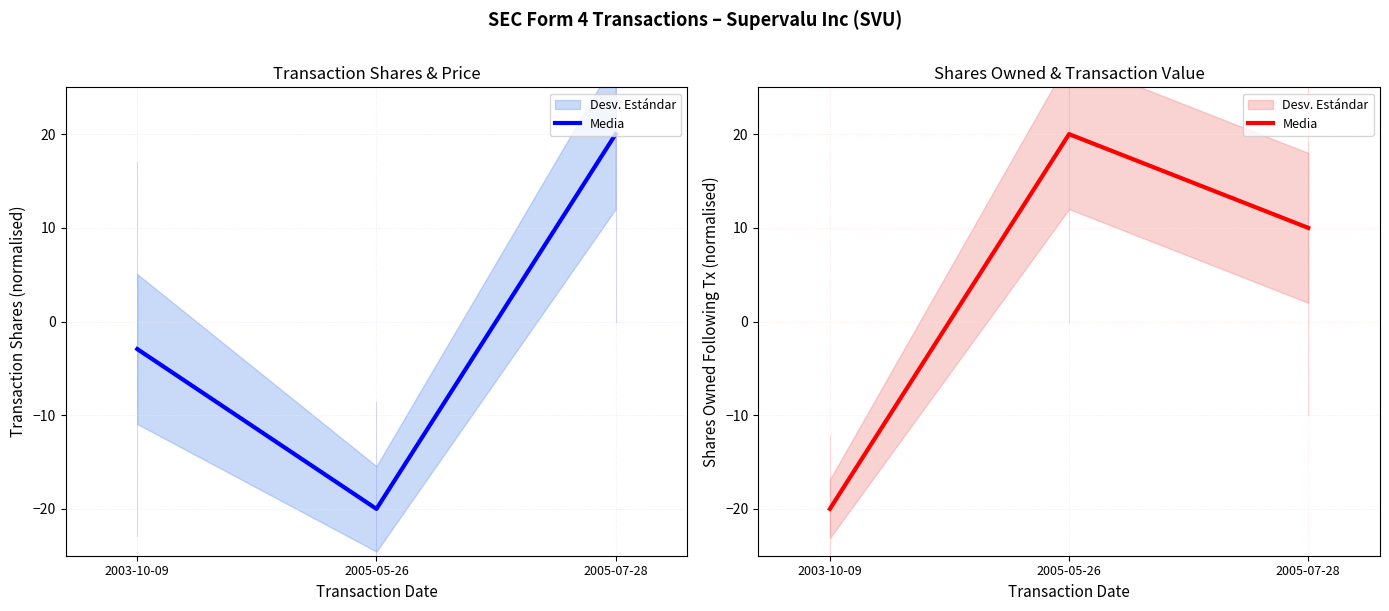

At which category does the chart reach its peak across all series?

2005-05-26